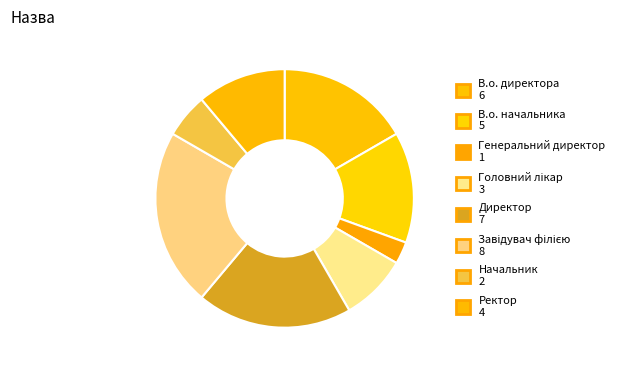

Combined, do Директор and Ректор account for over 50%?

No